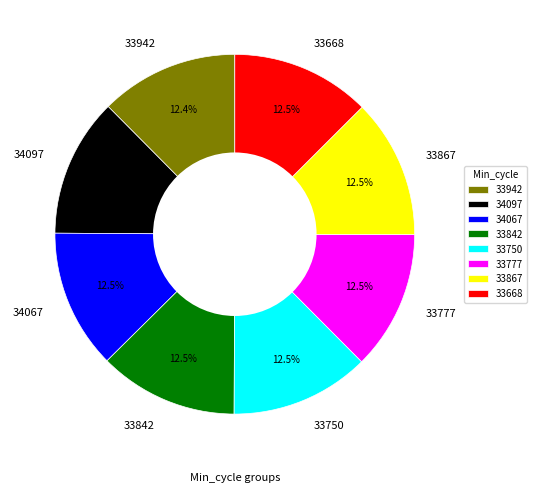

Does 33867 represent more than half of the total?

No